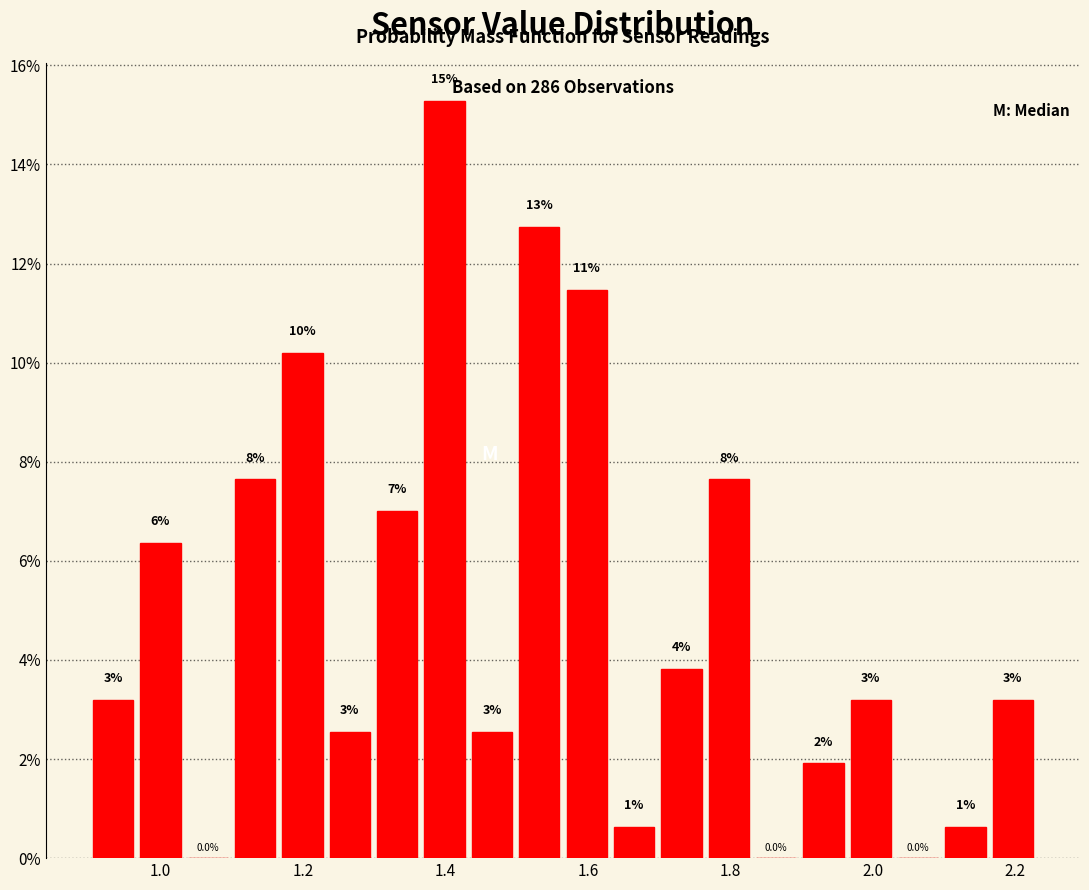

Read against the x-axis, roughly where is the centre of the tallest bar?

1.40